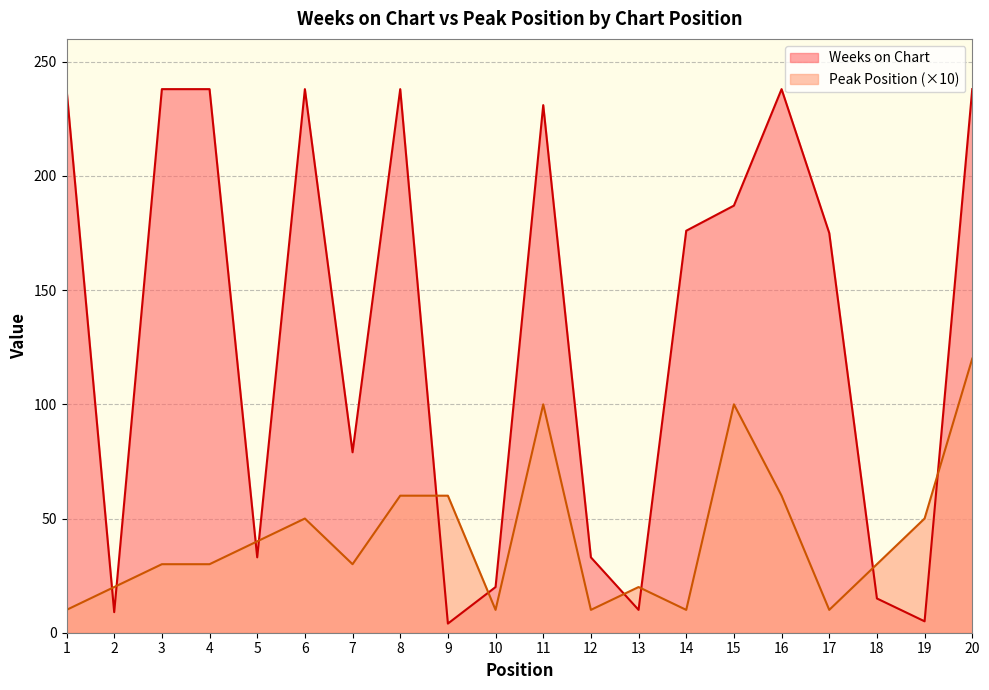

Which series ends up on top after the final intersection of Peak Position and Weeks on Chart?

Weeks on Chart